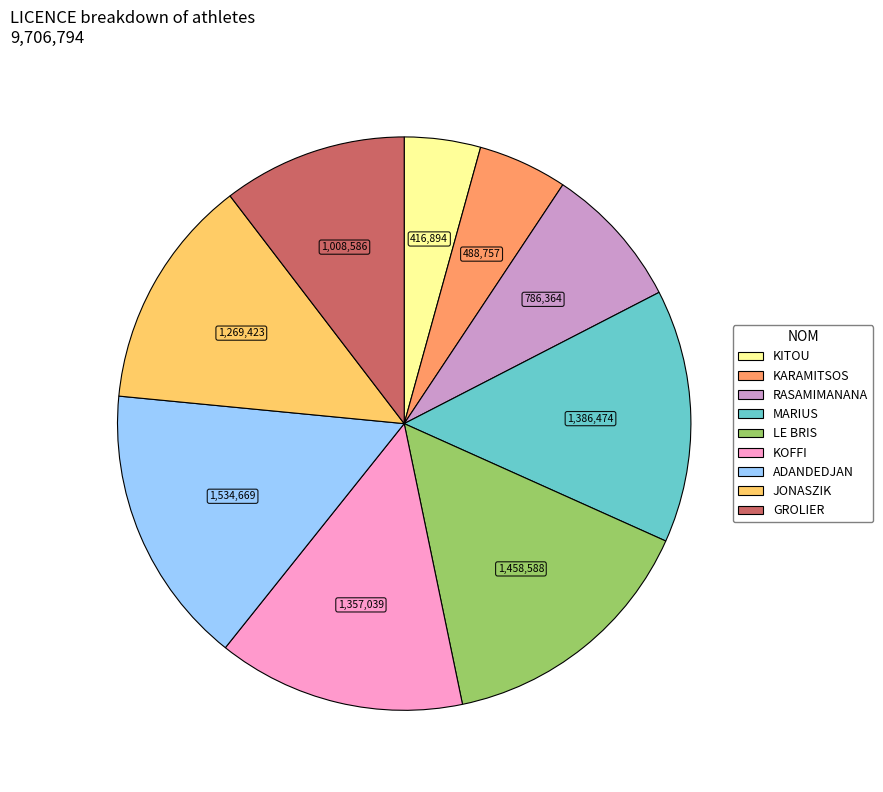

Approximately how many times larger is the value at MARIUS compared to LE BRIS?

1.0